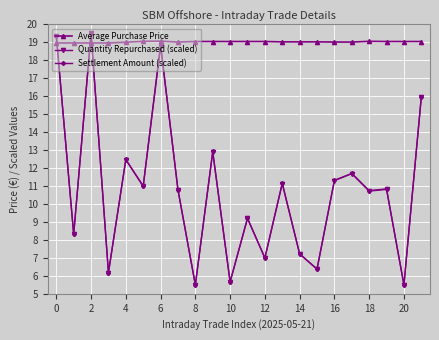

What is the value of the Quantity Repurchased (scaled) point at the 3rd from the left?

19.5